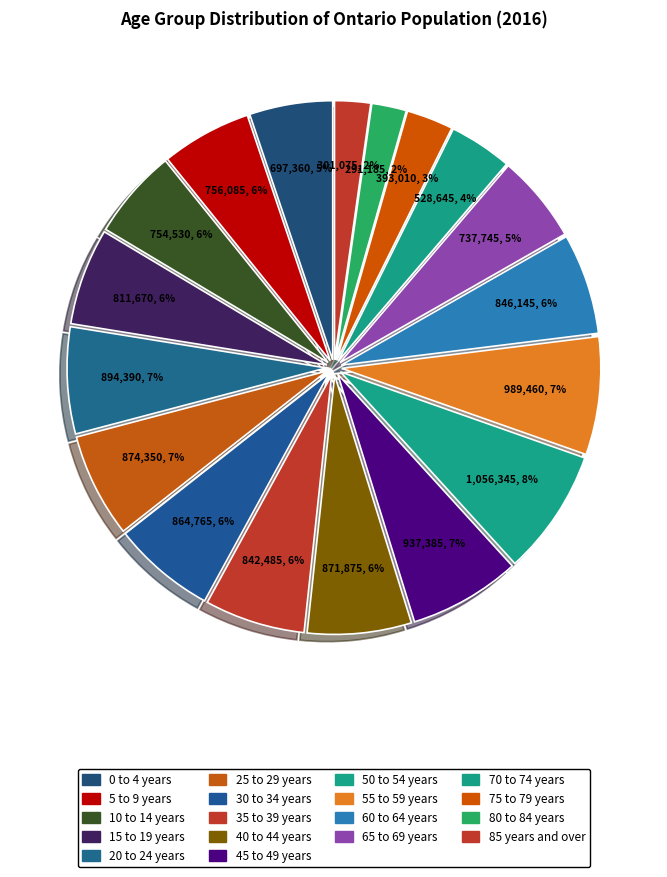

Which slice is the largest?

50 to 54 years